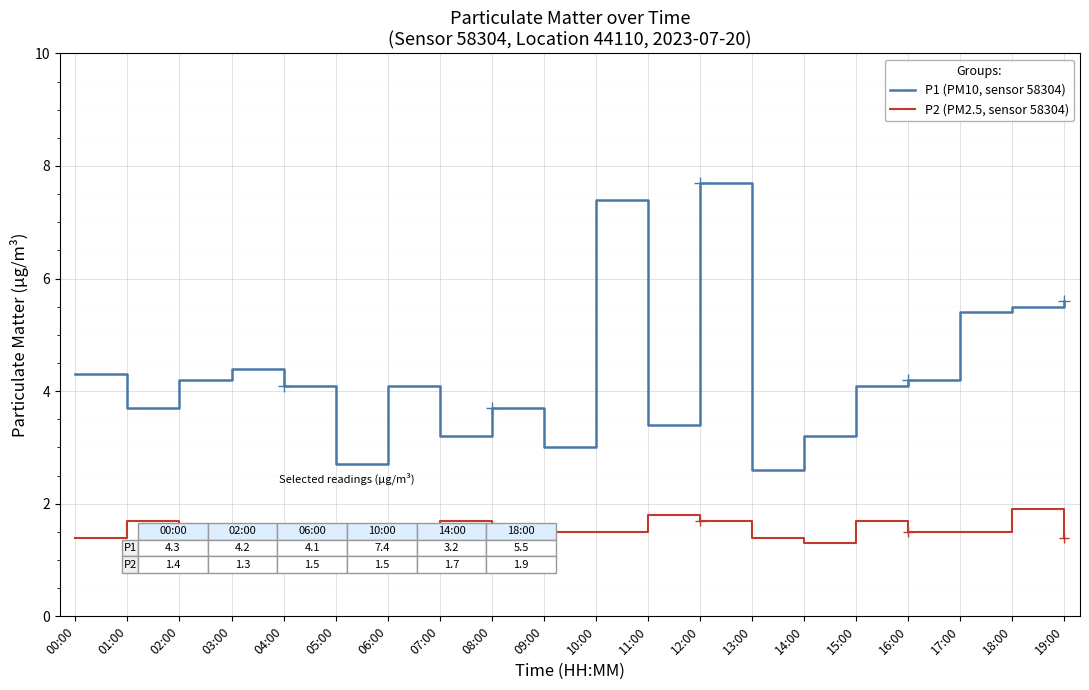

At how many categories does at least one series exceed 4?

12